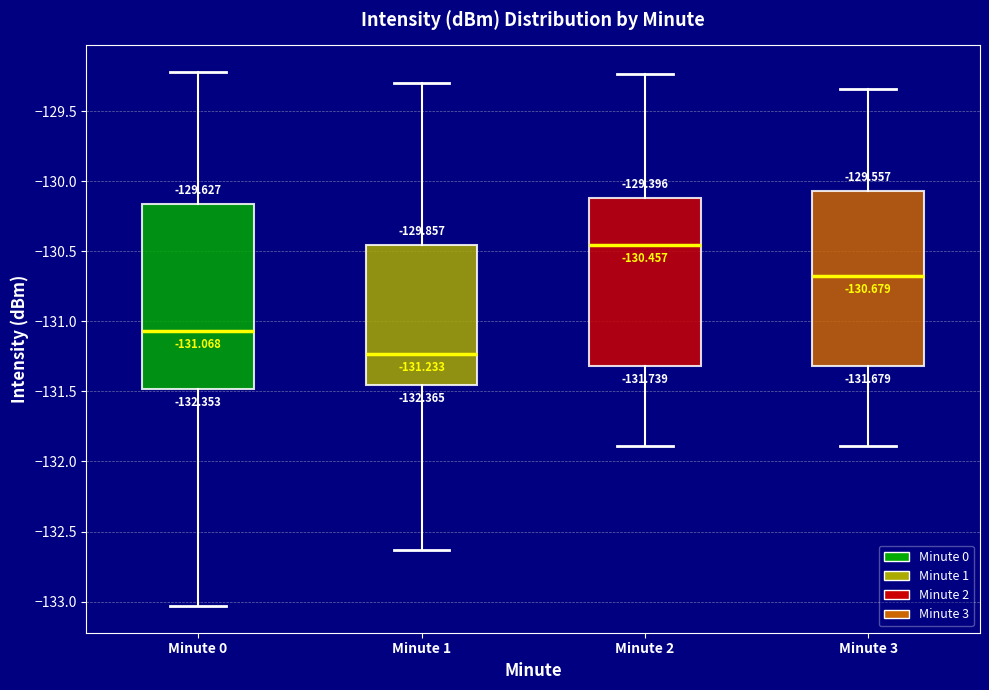

Which box is the tallest, from its lower edge to its upper edge?

Minute 0